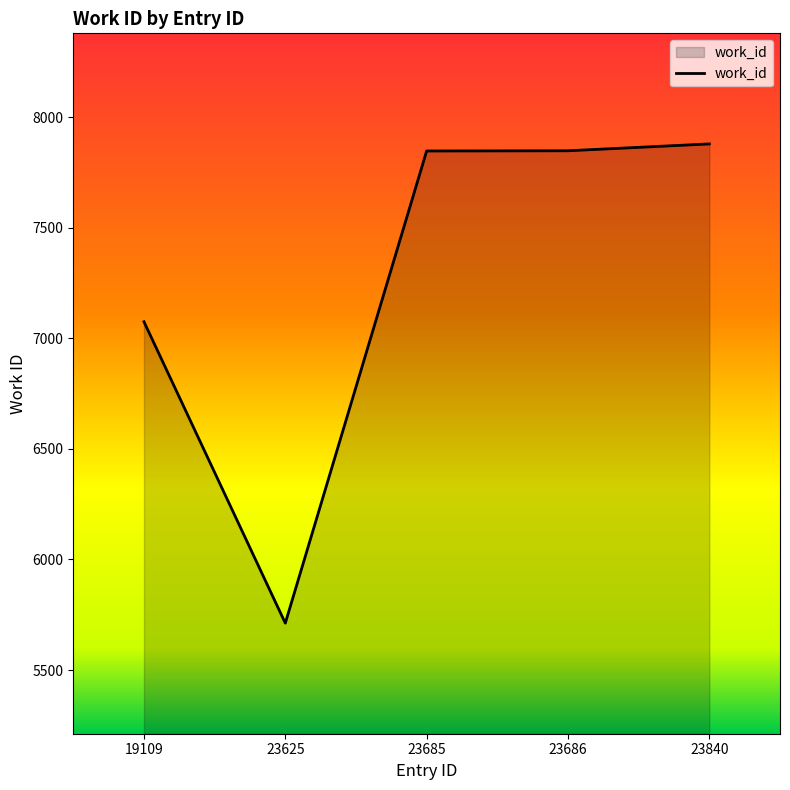

Approximately how many times larger is the value at 23686 compared to 23625?

1.4